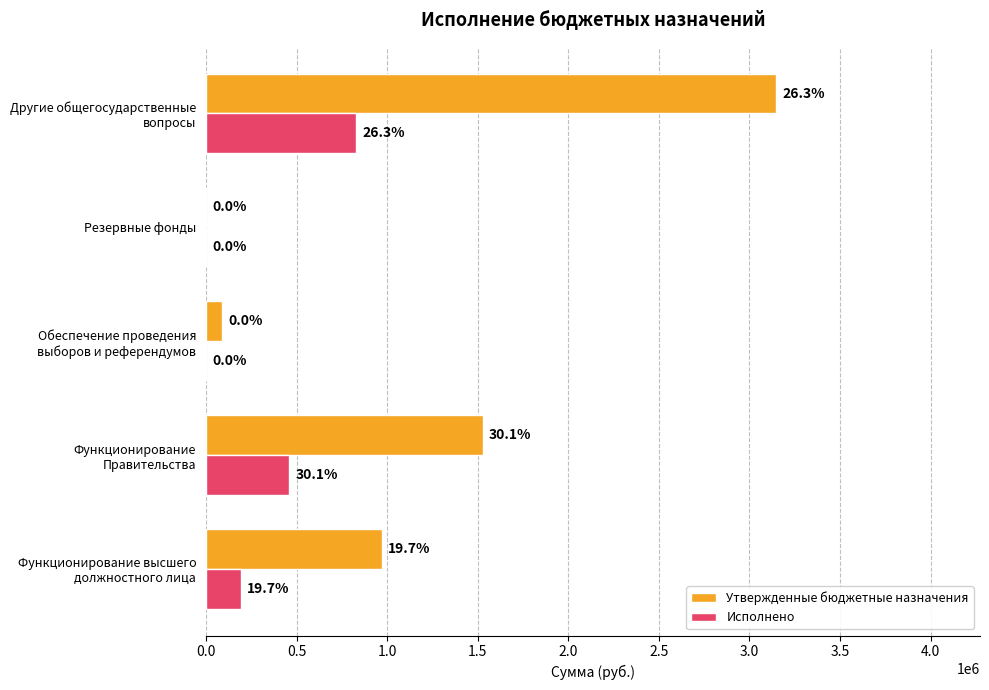

Reading left to right, transcribe all the data shown in this chart.

Утвержденные бюджетные назначения: 969000.0	1527000.0	87000.0	1000.0	3148500.0
Исполнено: 190999.1	460161.3	0.0	0.0	828839.1